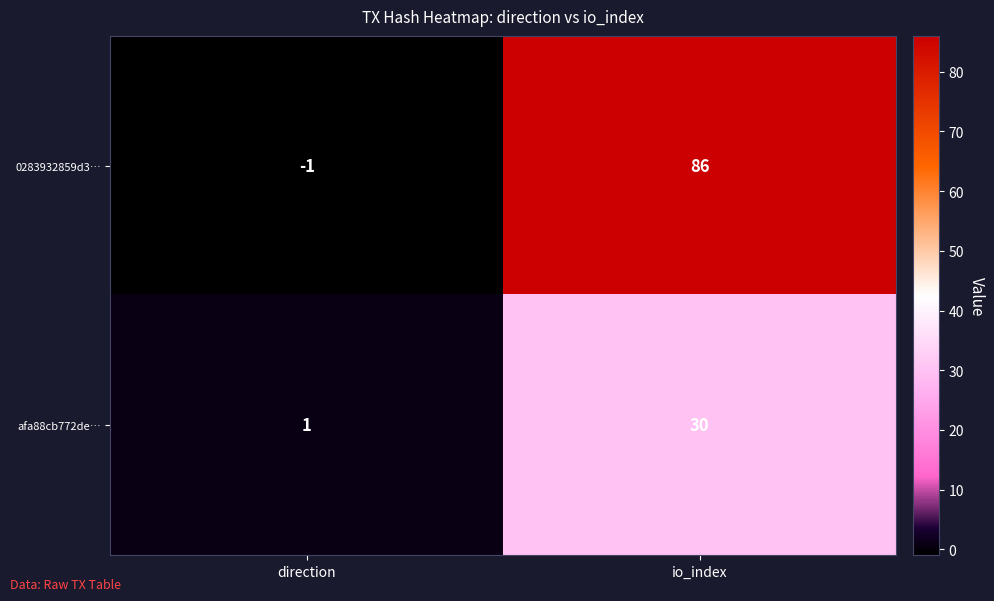

What is the difference between the 0283932859d3… values at direction and io_index?

87